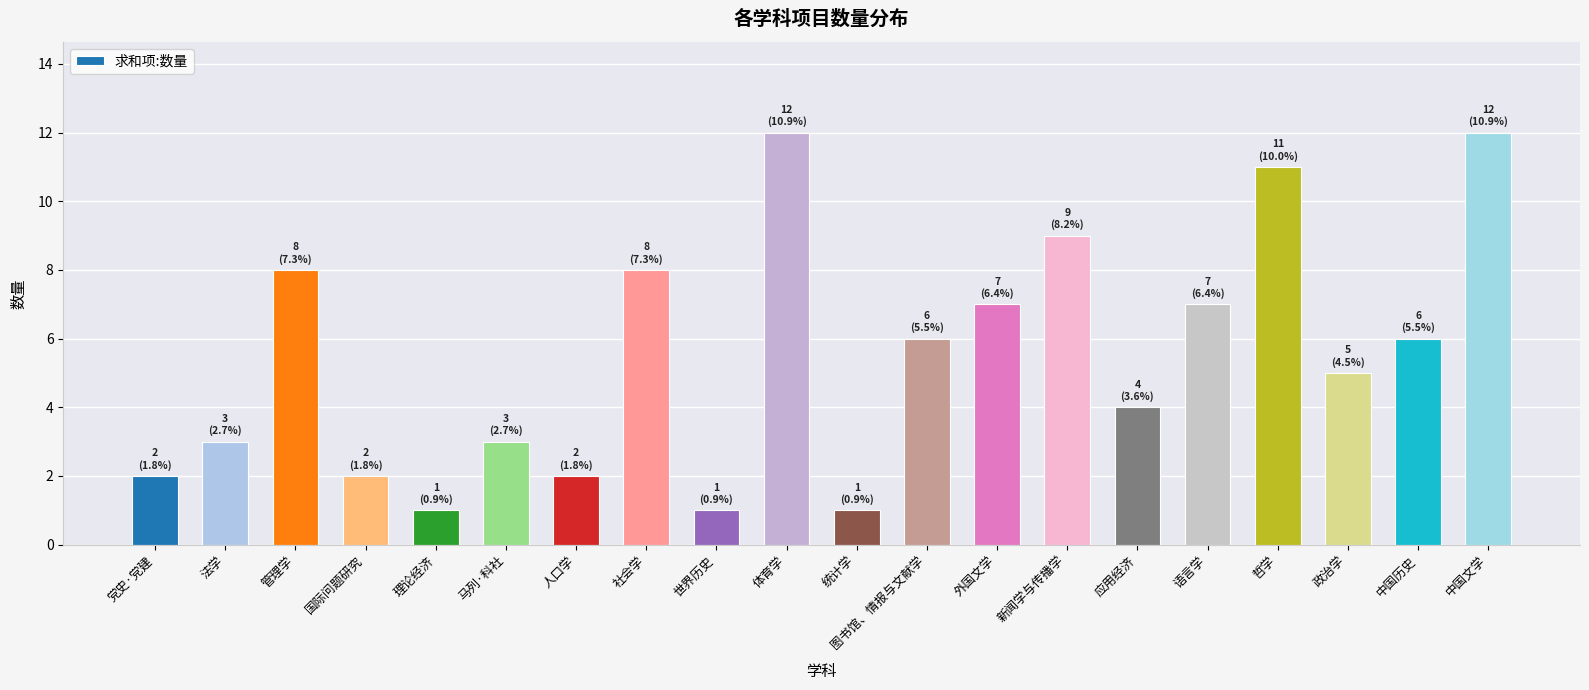

What is the ratio of the value at 中国历史 to the value at 应用经济?

1.5